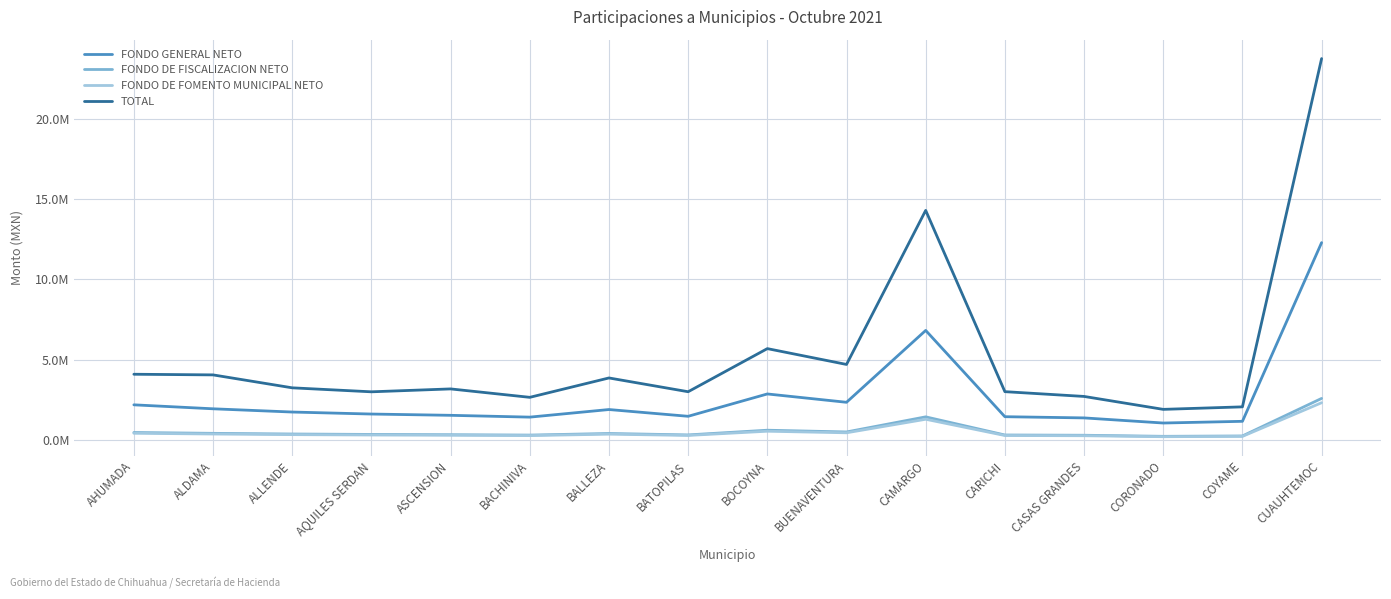

Is this an area chart (filled region under the line)?

No